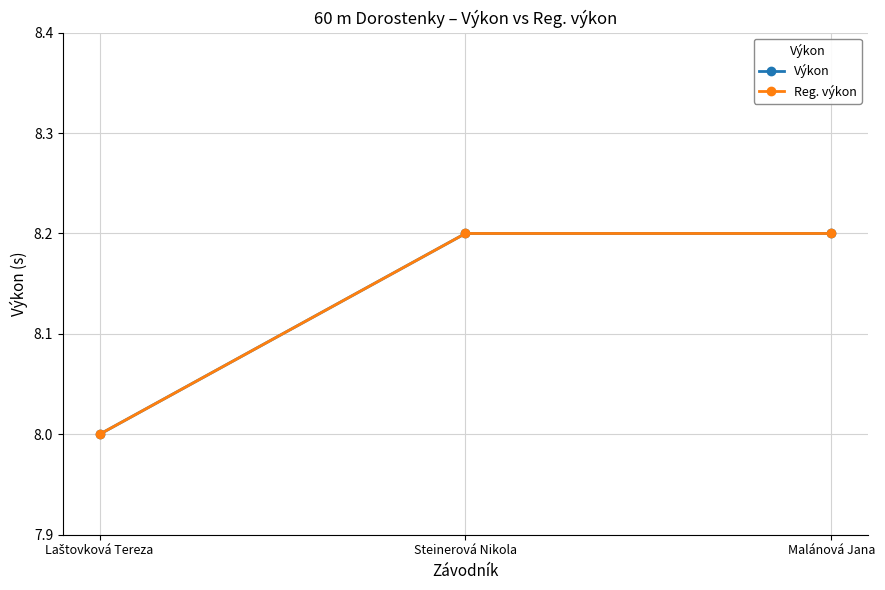

What is the value of the Reg. výkon point at the 2nd from the left?

8.2